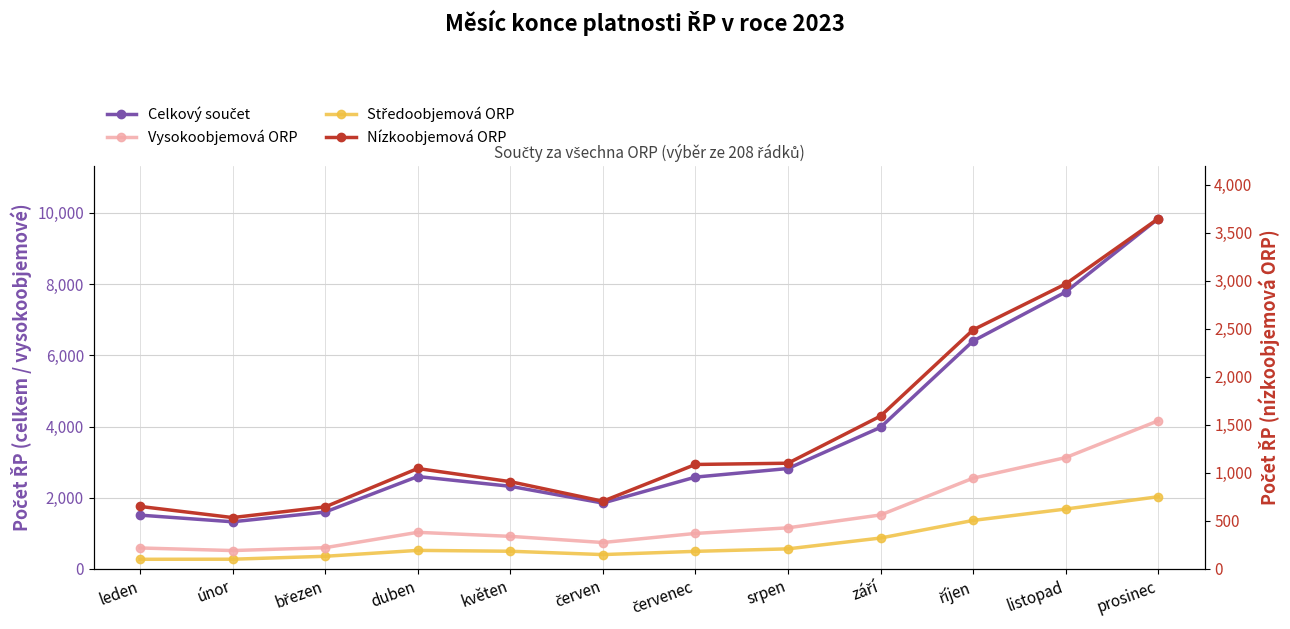

What is the difference between the second highest and second lowest values in the Nízkoobjemová ORP series?

2322